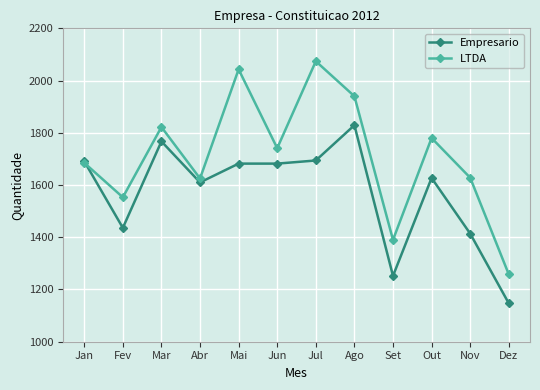

What is the sum of all LTDA values?

20539